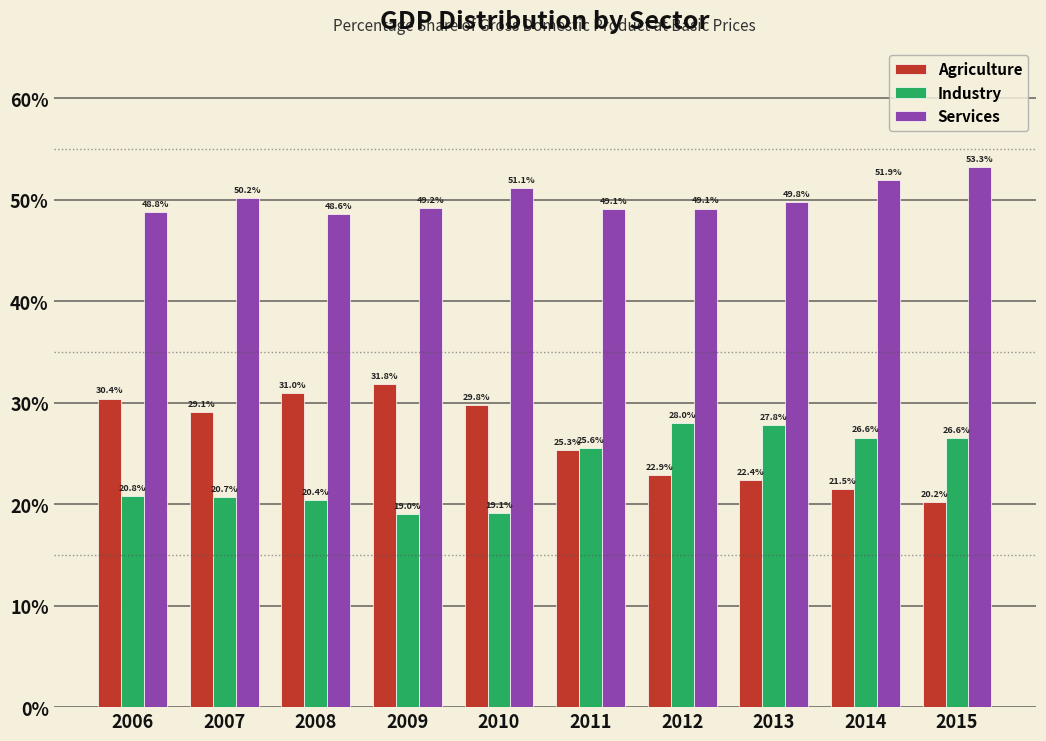

Reading right to left, transcribe all the data shown in this chart.

Agriculture: 20.2	21.5	22.4	22.9	25.3	29.8	31.8	31.0	29.1	30.4
Industry: 26.6	26.6	27.8	28.0	25.6	19.1	19.0	20.4	20.7	20.8
Services: 53.3	51.9	49.8	49.1	49.1	51.1	49.2	48.6	50.2	48.8